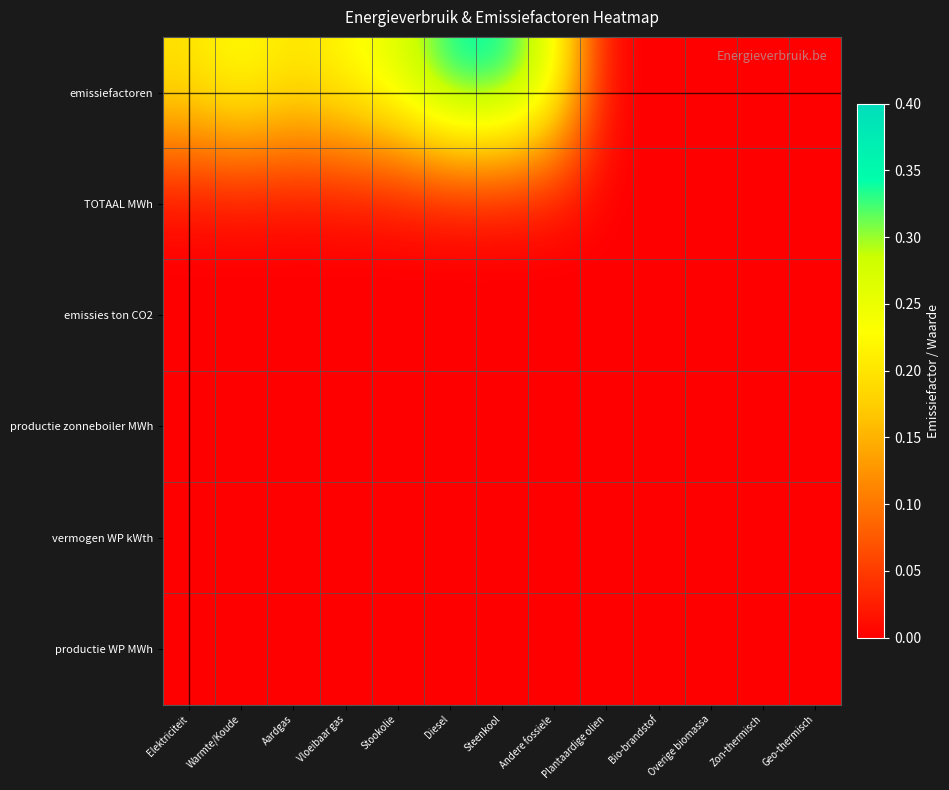

Which series has the largest range (max minus min)?

emissiefactoren